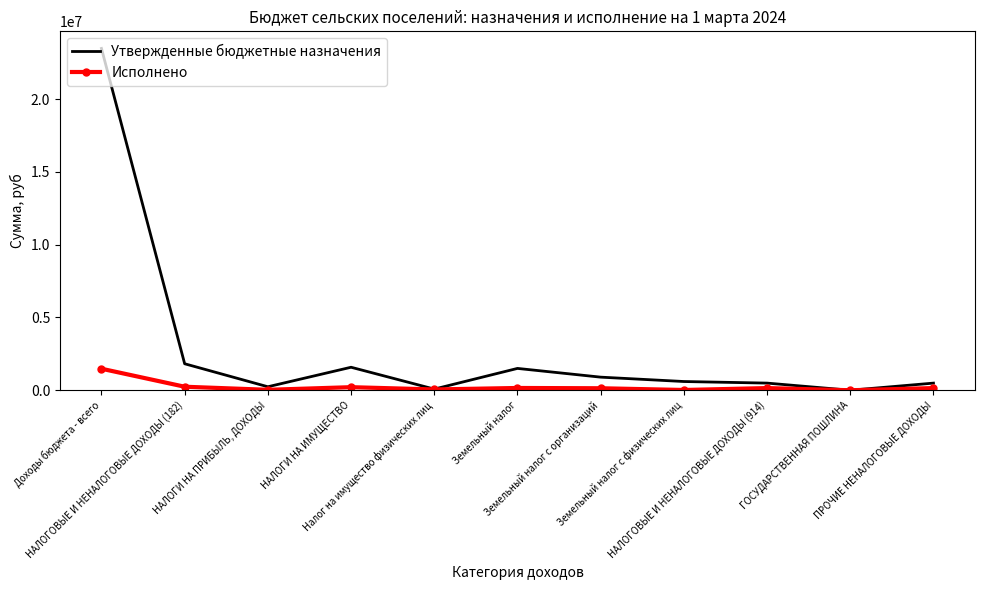

At which category is the sum across all series the highest?

Доходы бюджета - всего